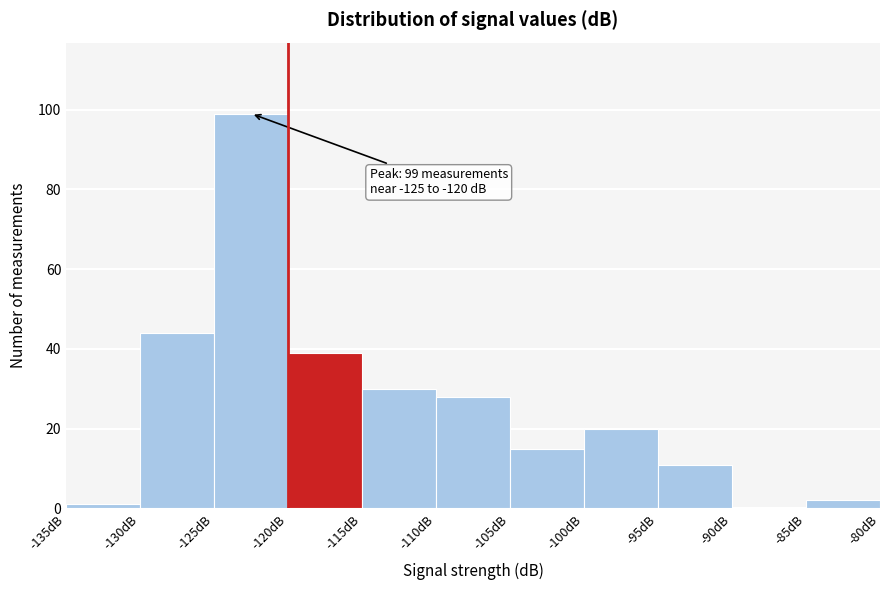

Over which range of the x-axis is the bar tallest?

-125 to -120